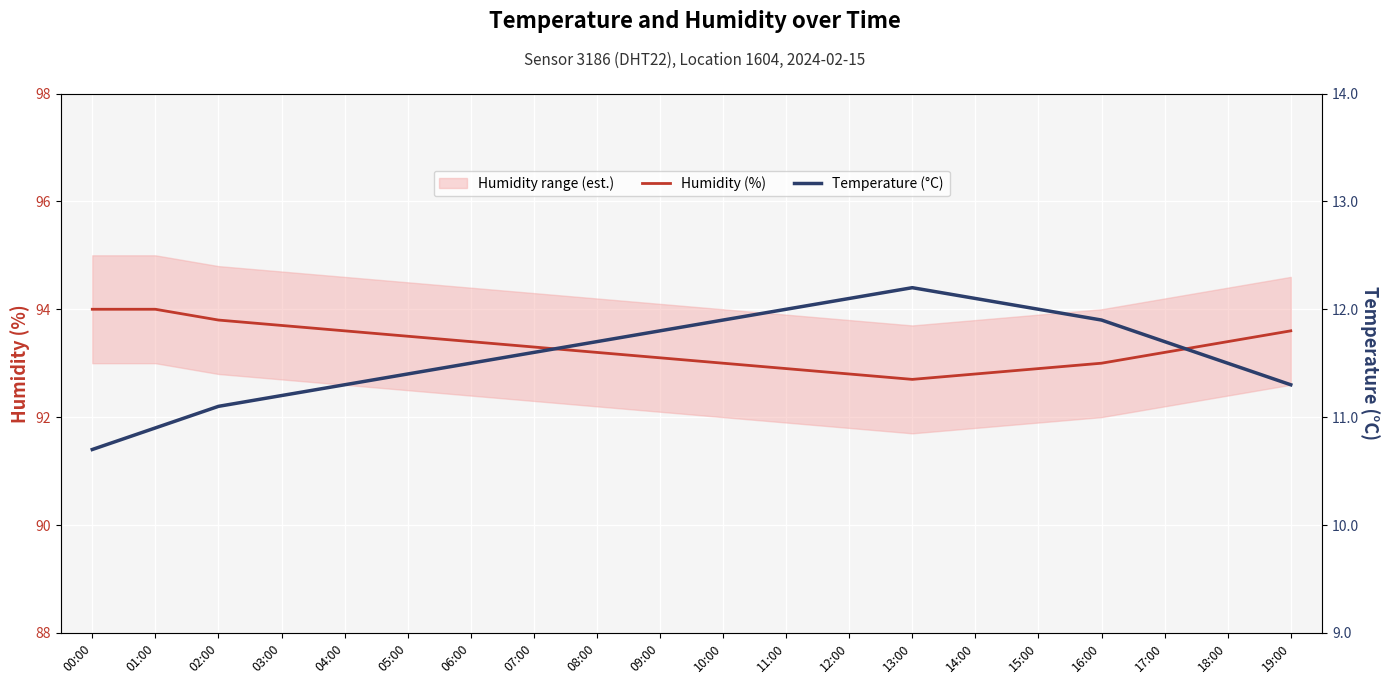

What position from the right is 18:00?

2